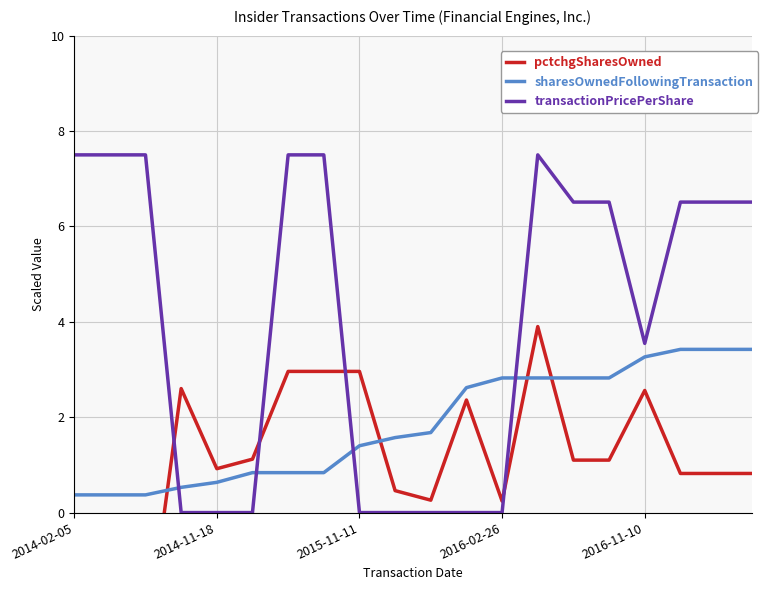

At 2014-02-05, list the series in order from largest to smallest.

transactionPricePerShare, sharesOwnedFollowingTransaction, pctchgSharesOwned